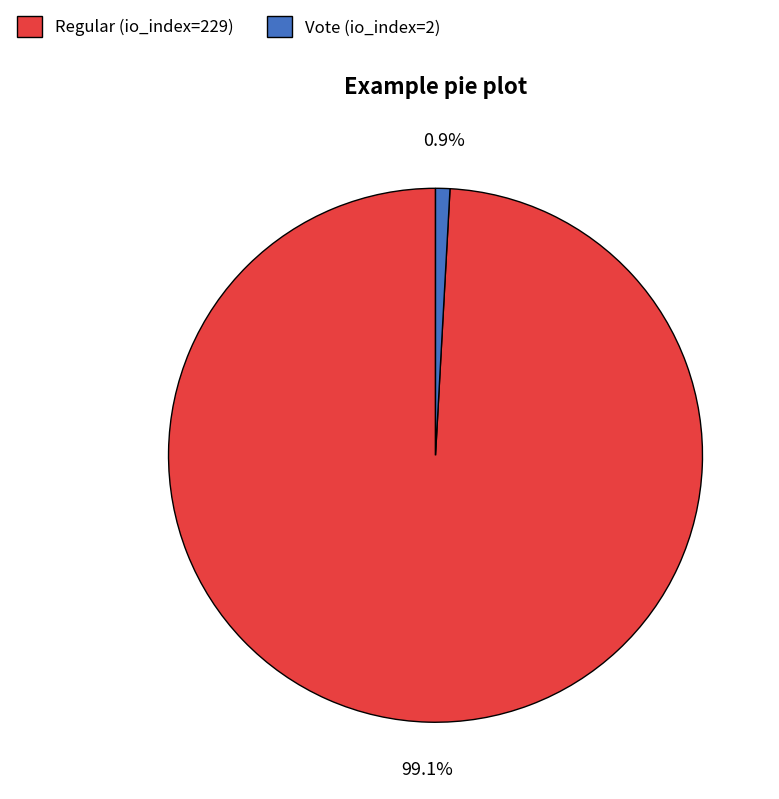

True or false: Regular (io_index=229) accounts for 99% of the total.

True